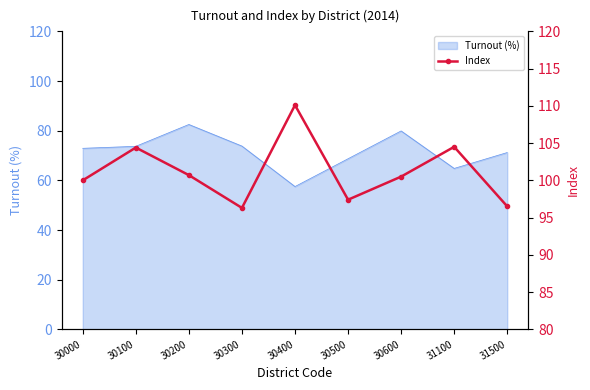

Is it true that Turnout (%) equals 119.4 at 30100?

False